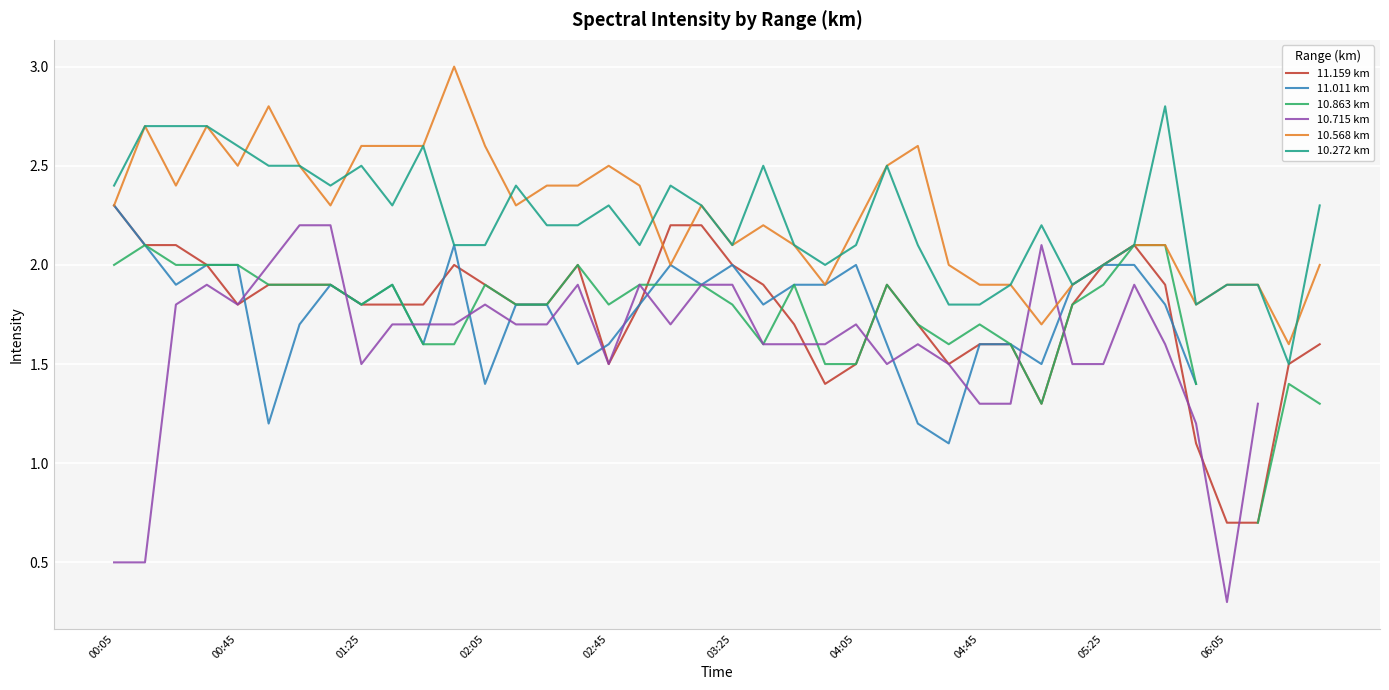

What is the average value of the 11.159 km series?

1.8